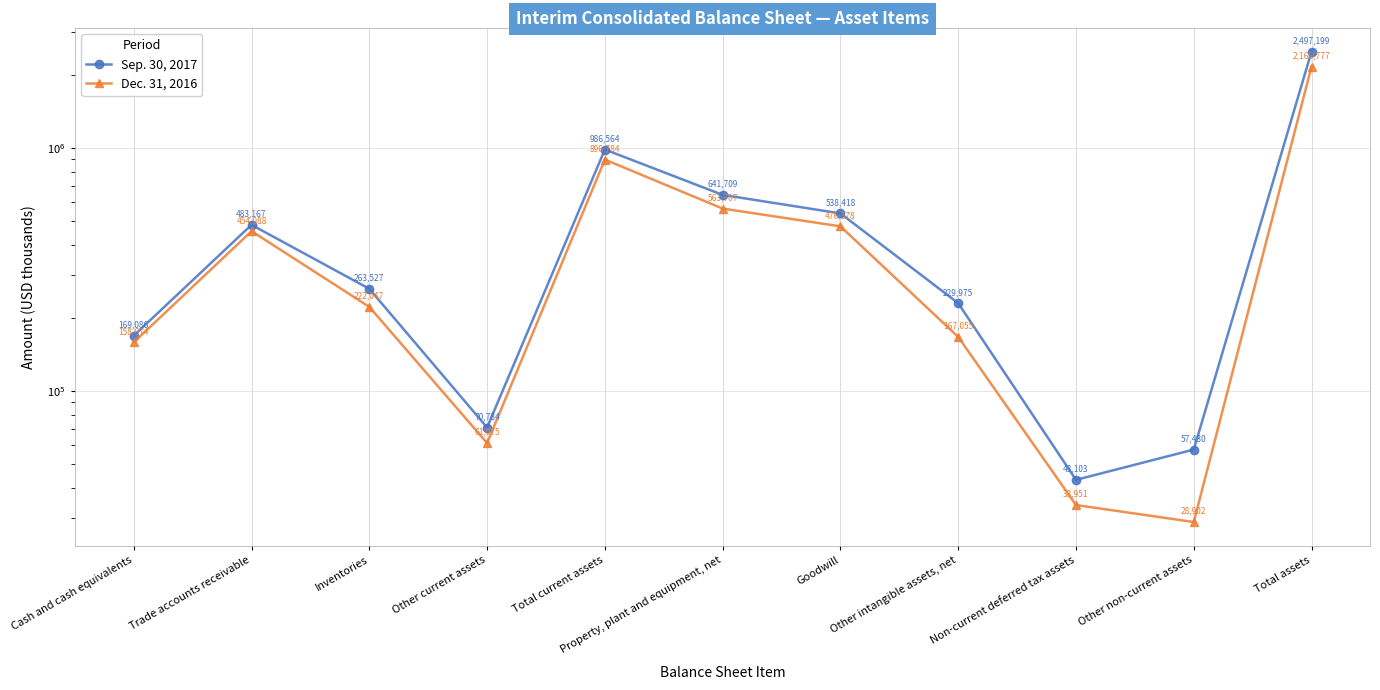

At which category is the sum across all series the highest?

Total assets